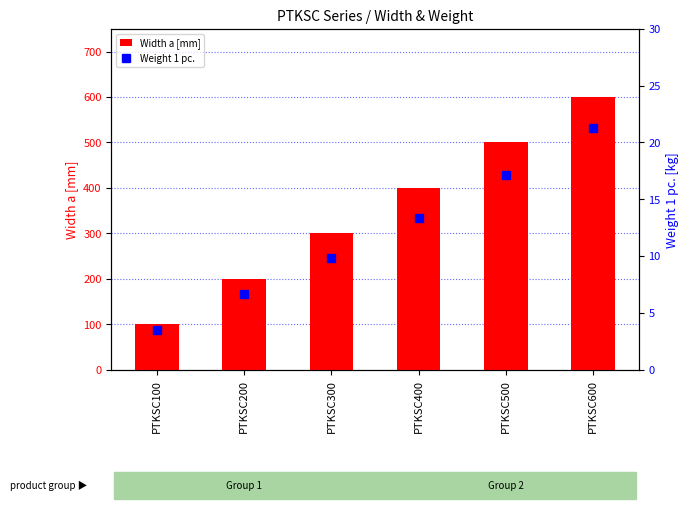

At which category is the sum across all series the highest?

PTKSC600